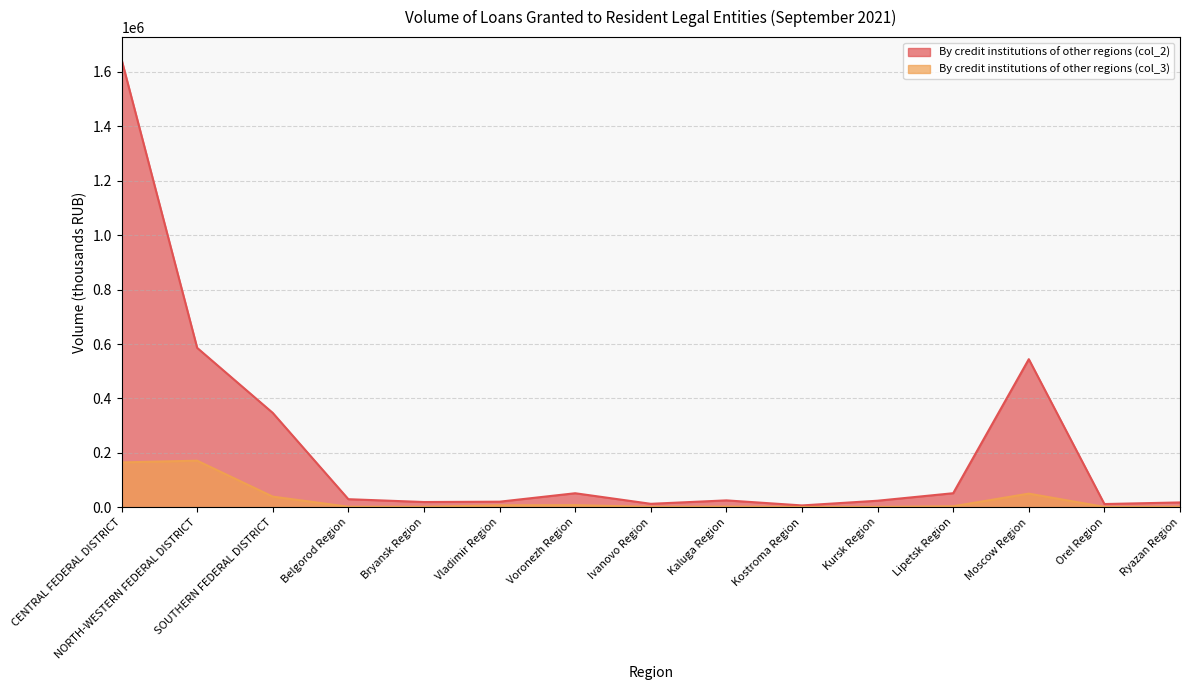

Between Kursk Region and Orel Region, which series saw the biggest shift?

By credit institutions of other regions (col_2)